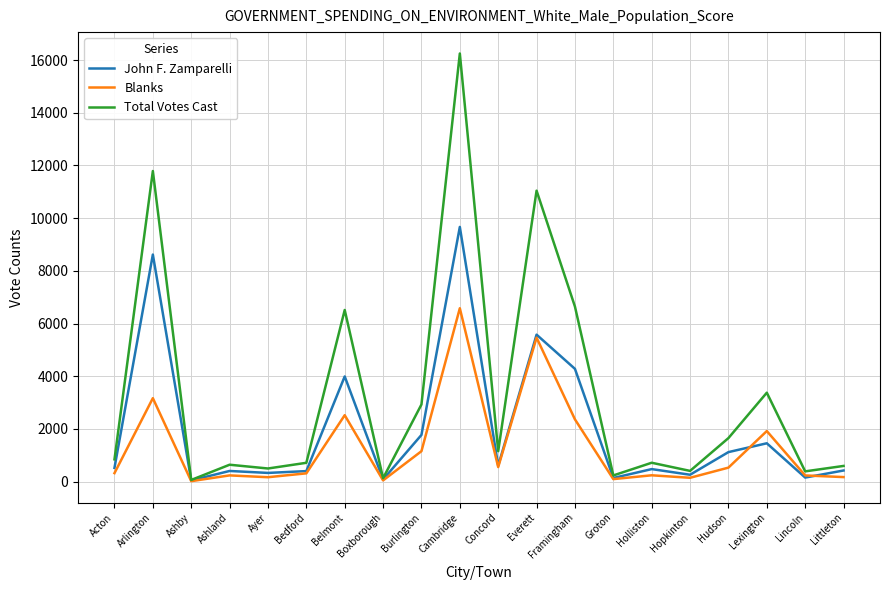

Rank the series by their maximum value, from highest to lowest.

Total Votes Cast, John F. Zamparelli, Blanks